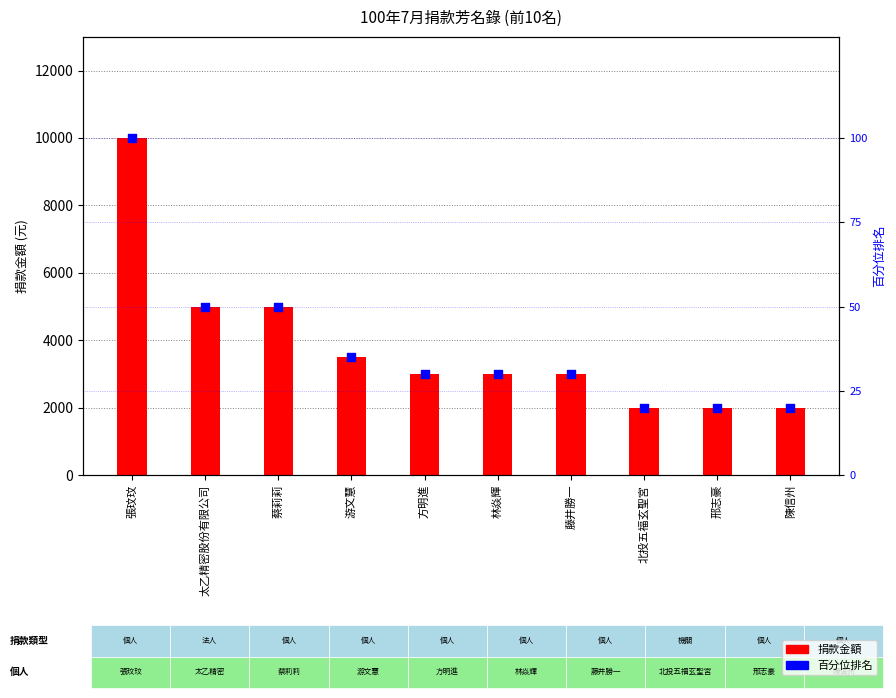

Is the value of 百分位排名 at 方明進 greater than the value of 捐款金額 at 陳信州?

No